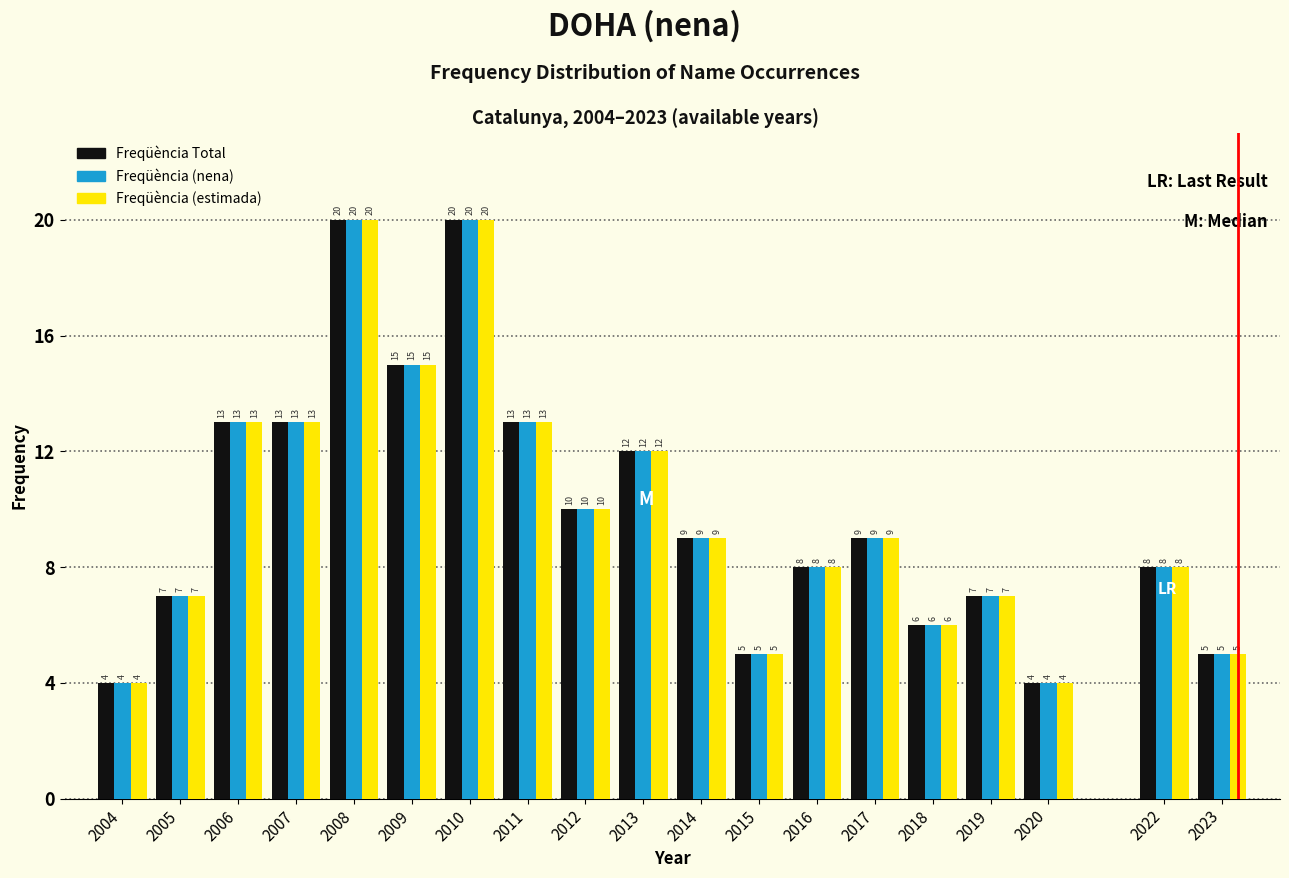

Reading left to right, list all the values displayed in this chart.

Freqüència Total: 4	7	13	13	20	15	20	13	10	12	9	5	8	9	6	7	4	8	5
Freqüència (nena): 4	7	13	13	20	15	20	13	10	12	9	5	8	9	6	7	4	8	5
Freqüència (estimada): 4	7	13	13	20	15	20	13	10	12	9	5	8	9	6	7	4	8	5